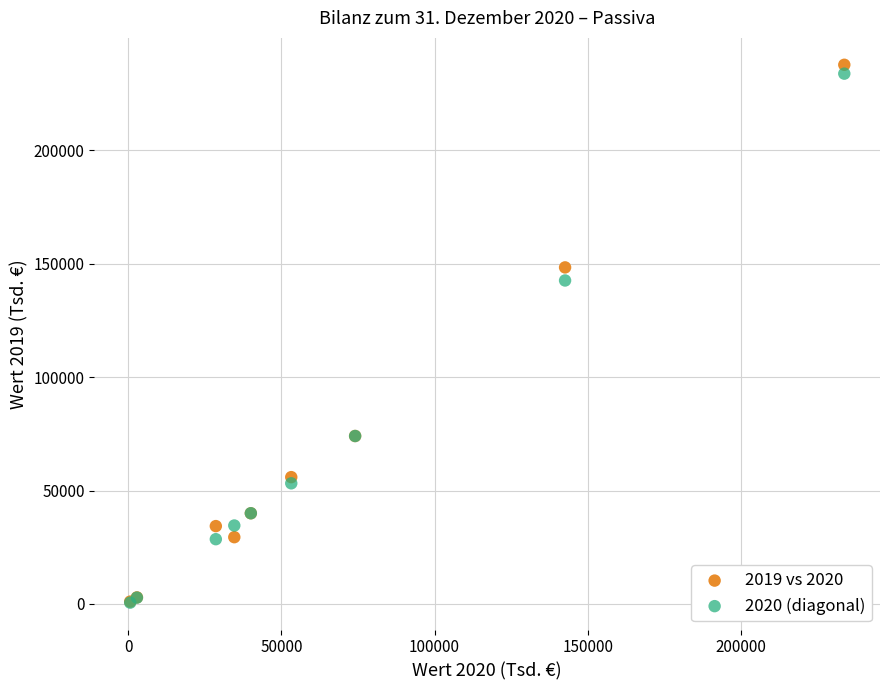

Across all series, what Y value is closest to 119157?

142622